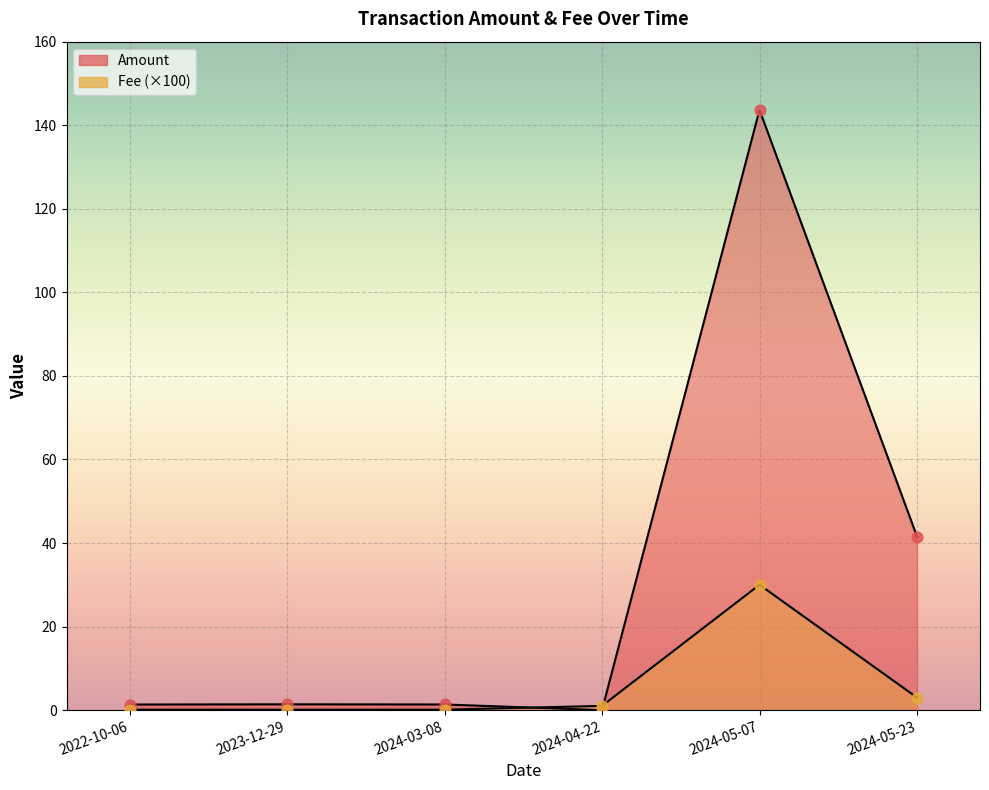

Which series has the largest total across all categories?

Amount